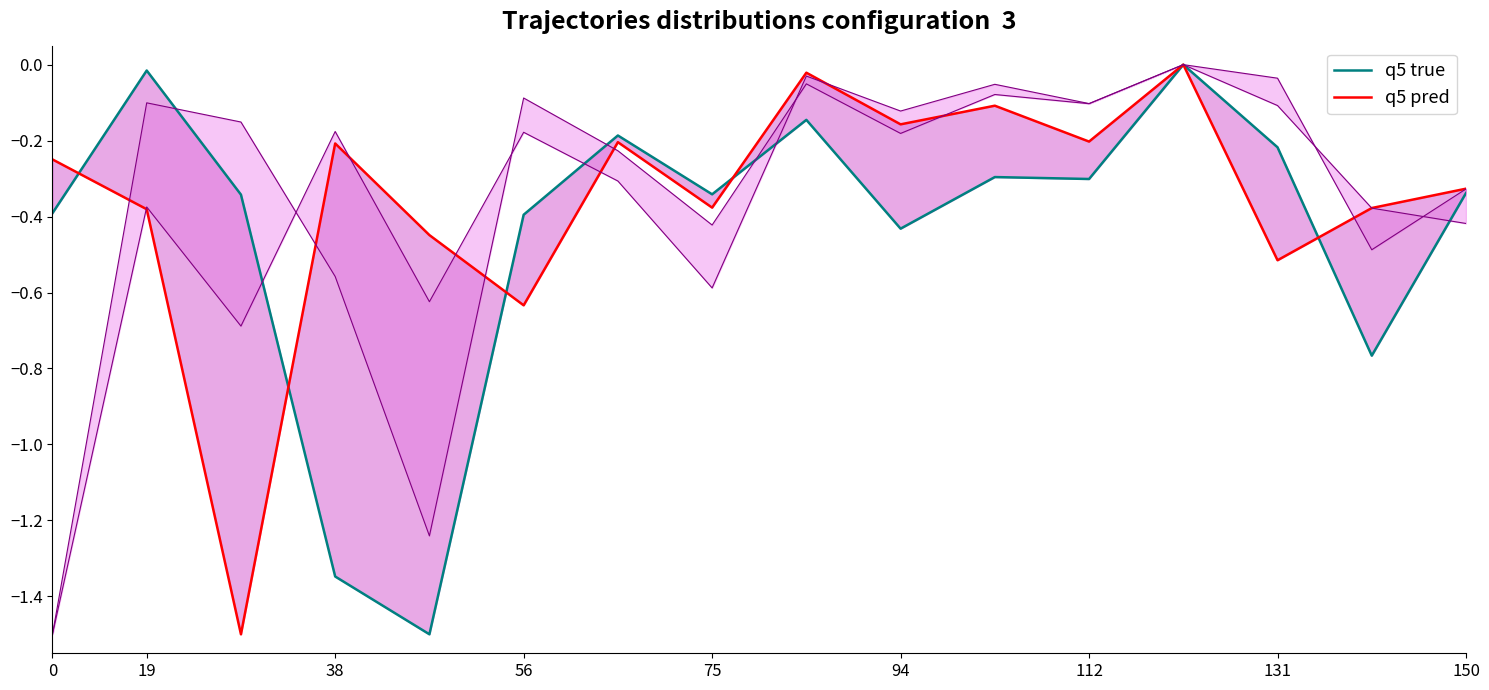

Reading left to right, list all the values displayed in this chart.

q5 true: -0.4	-0.0	-0.3	-1.3	-1.5	-0.4	-0.2	-0.3	-0.1	-0.4	-0.3	-0.3	-0.0	-0.2	-0.8	-0.3
q5 pred: -0.2	-0.4	-1.5	-0.2	-0.4	-0.6	-0.2	-0.4	-0.0	-0.2	-0.1	-0.2	-0.0	-0.5	-0.4	-0.3